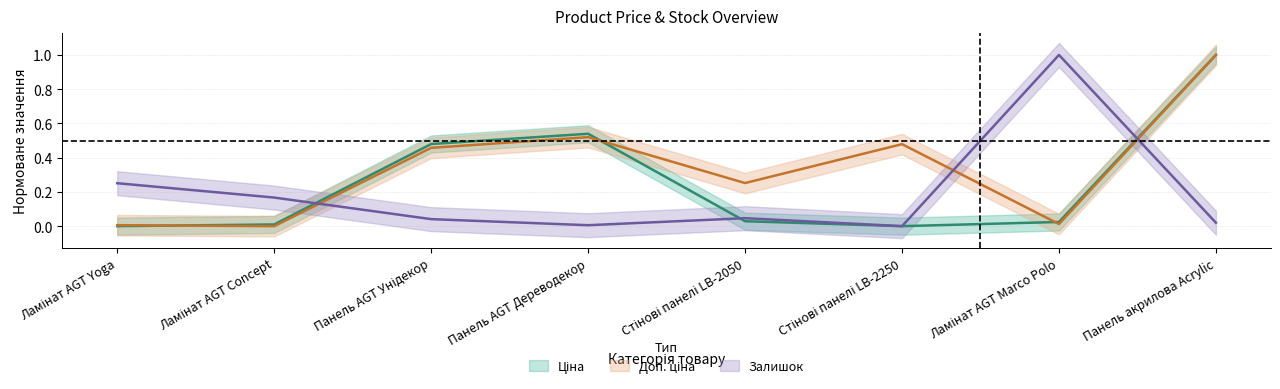

At which category is the sum across all series the highest?

Панель акрилова Acrylic